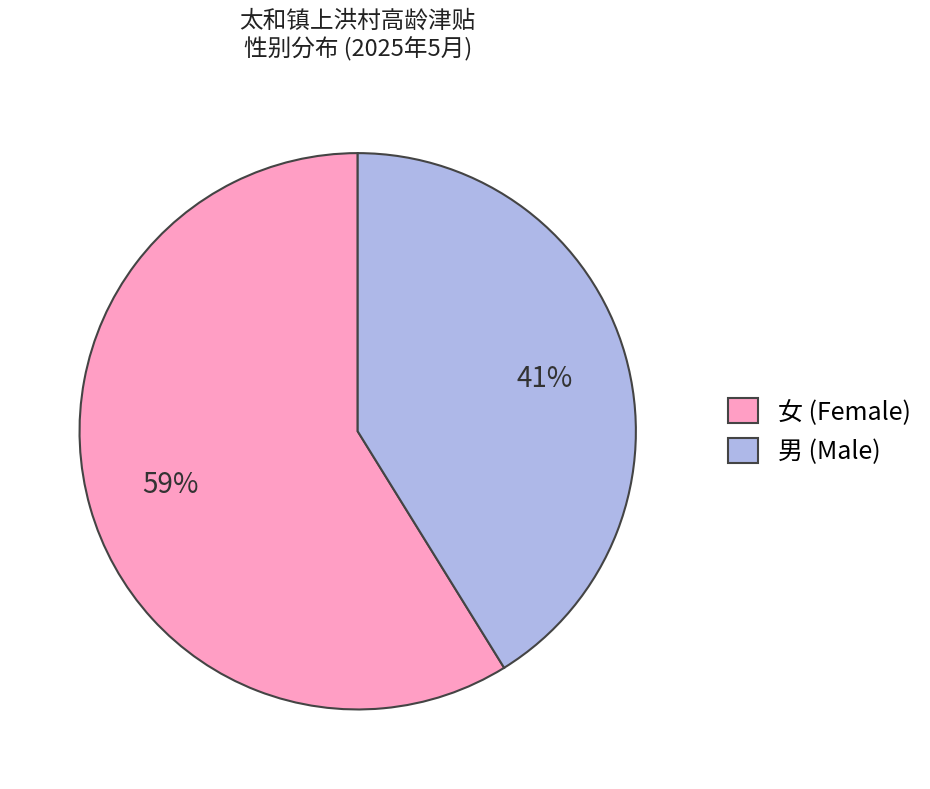

Which has a higher value, 女 or 男?

女